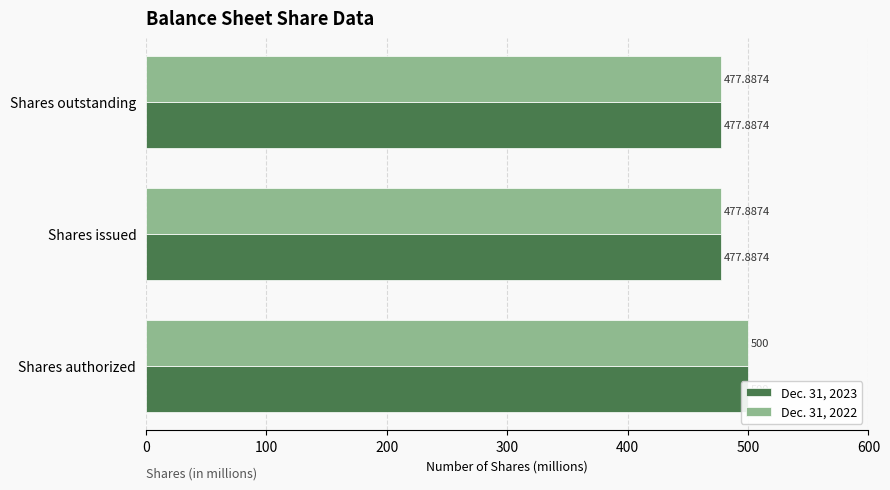

How many groups of bars are there?

3